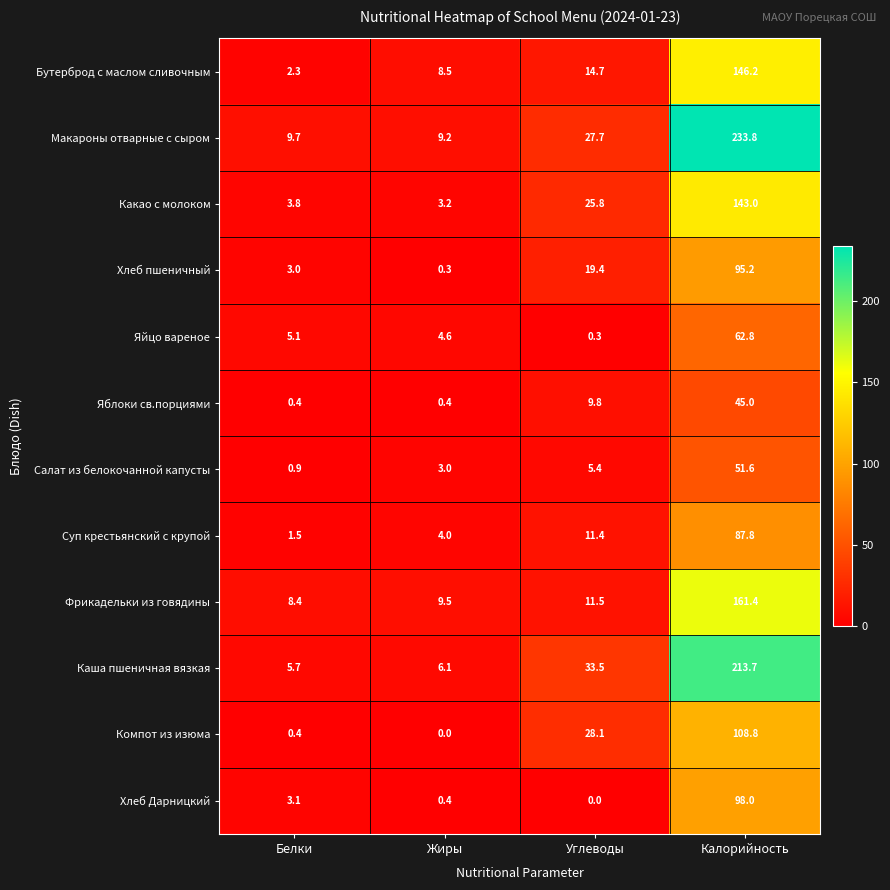

Is it true that Бутерброд с маслом сливочным equals 14.7 at Углеводы?

True